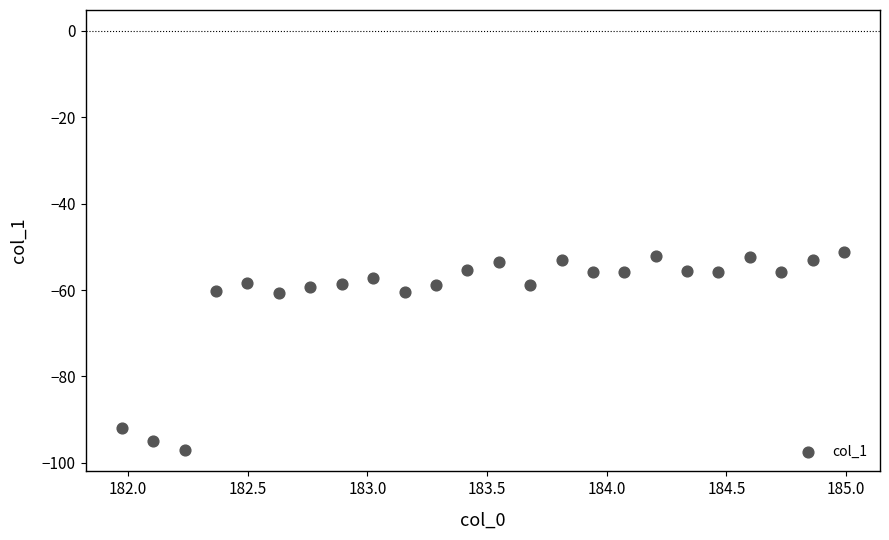

What is the range of Y values (max minus min)?

45.9